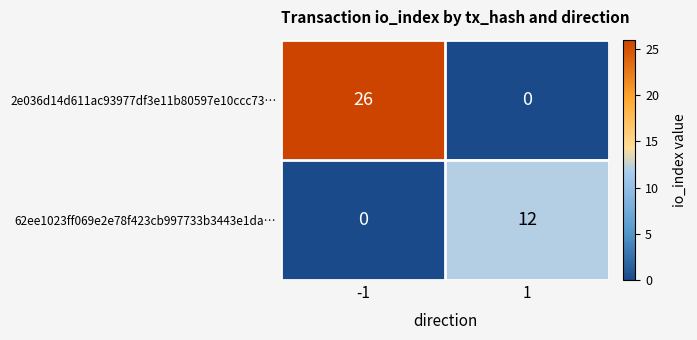

Between -1 and 1, which series saw the biggest shift?

2e036d14d611ac93977df3e11b80597e10ccc73…